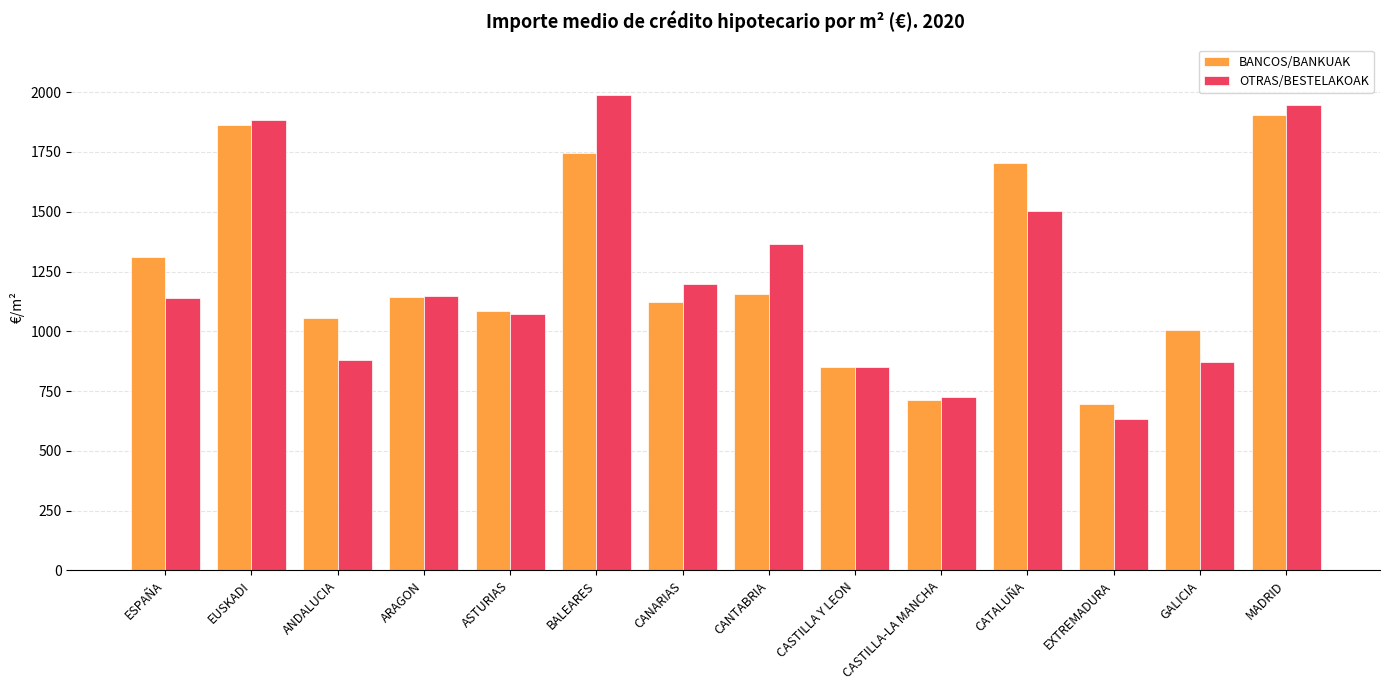

How many bars are there in total?

28